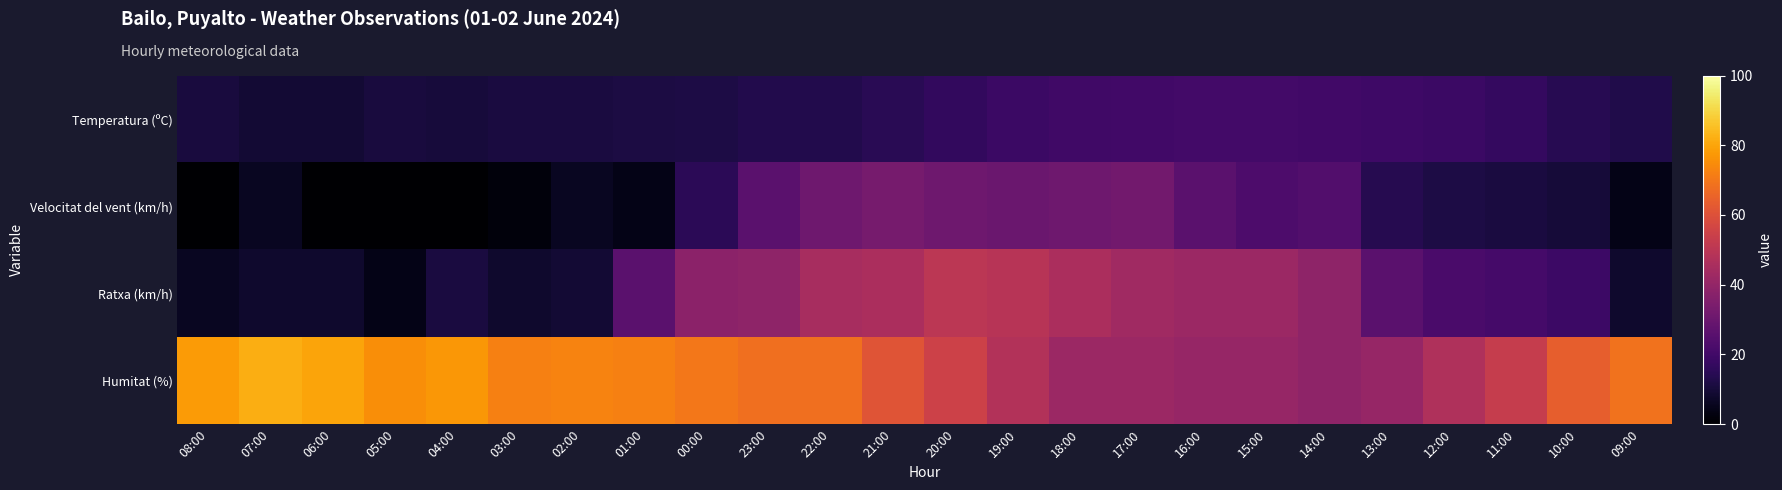

Reading left to right, what are all the values shown in this chart?

Temperatura (ºC): 08:00=10.6	07:00=9.3	06:00=9.2	05:00=10.6	04:00=10.4	03:00=11.1	02:00=11.0	01:00=11.7	00:00=12.1	23:00=13.1	22:00=13.2	21:00=14.7	20:00=16.6	19:00=18.5	18:00=19.9	17:00=20.1	16:00=20.6	15:00=20.5	14:00=20.2	13:00=19.3	12:00=18.4	11:00=17.1	10:00=14.2	09:00=12.6
Velocitat del vent (km/h): 08:00=0.0	07:00=6.0	06:00=0.0	05:00=0.0	04:00=0.0	03:00=2.0	02:00=6.0	01:00=4.0	00:00=15.0	23:00=26.0	22:00=31.0	21:00=33.0	20:00=31.0	19:00=30.0	18:00=31.0	17:00=32.0	16:00=26.0	15:00=23.0	14:00=24.0	13:00=14.0	12:00=12.0	11:00=11.0	10:00=10.0	09:00=4.0
Ratxa (km/h): 08:00=6.0	07:00=8.0	06:00=8.0	05:00=4.0	04:00=11.0	03:00=8.0	02:00=9.0	01:00=26.0	00:00=38.0	23:00=39.0	22:00=45.0	21:00=46.0	20:00=50.0	19:00=49.0	18:00=46.0	17:00=43.0	16:00=42.0	15:00=42.0	14:00=39.0	13:00=26.0	12:00=22.0	11:00=21.0	10:00=19.0	09:00=8.0
Humitat (%): 08:00=78.0	07:00=82.0	06:00=80.0	05:00=75.0	04:00=77.0	03:00=72.0	02:00=73.0	01:00=72.0	00:00=70.0	23:00=68.0	22:00=68.0	21:00=61.0	20:00=55.0	19:00=48.0	18:00=42.0	17:00=42.0	16:00=41.0	15:00=41.0	14:00=39.0	13:00=41.0	12:00=47.0	11:00=53.0	10:00=64.0	09:00=69.0